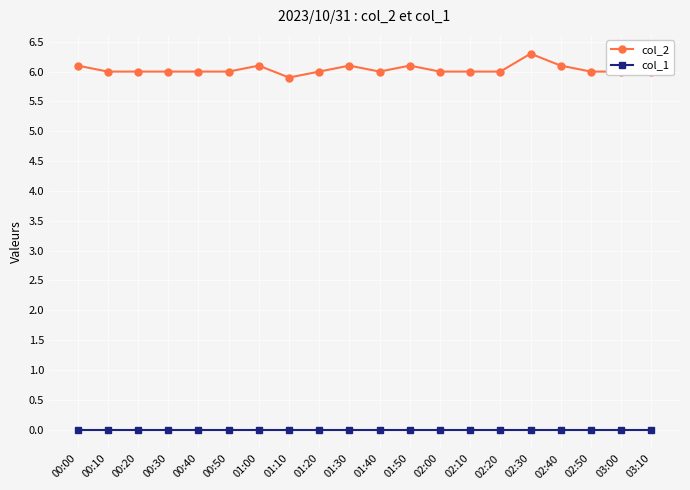

True or false: col_2 has more than 1 points higher than both neighbors.

True